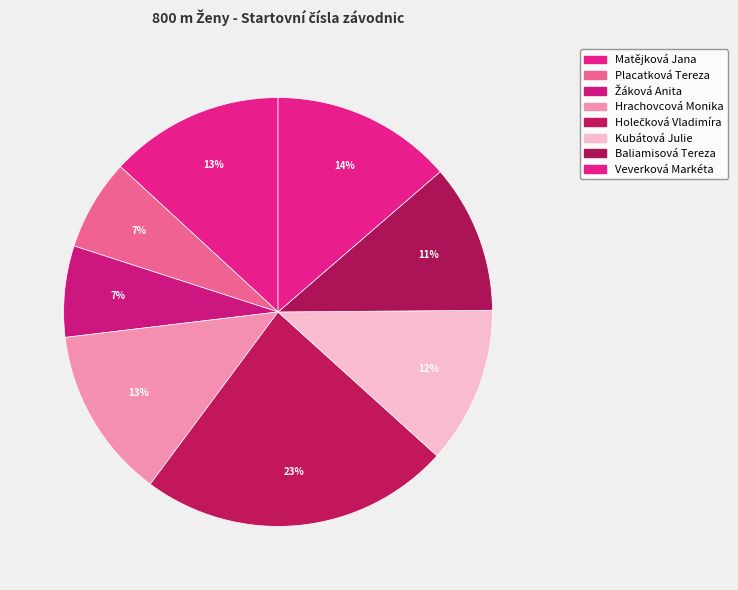

Count the number of slices in the pie.

8